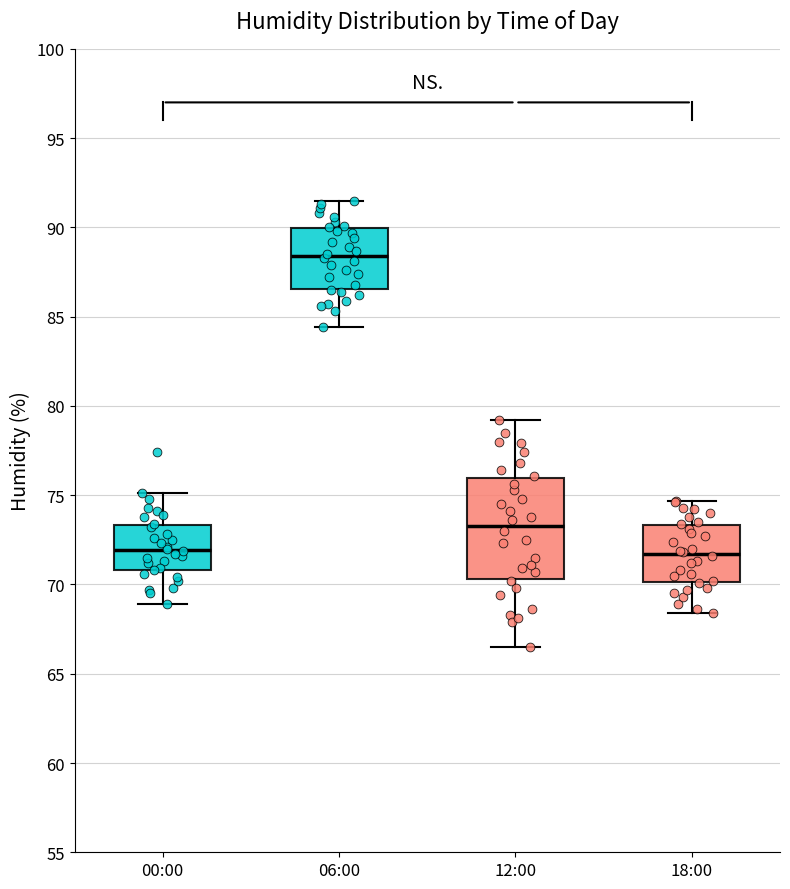

Reading left to right, read every box against the y-axis: the position of its median line, the range the box covers, and the ends of its whiskers. The values are not printed on the chart, so give them approximately, as read against the axis.

00:00: median 72.0, box 71.0 to 73.5, whiskers 69.0 to 75.0
06:00: median 88.5, box 86.5 to 90.0, whiskers 84.5 to 91.5
12:00: median 73.5, box 70.5 to 76.0, whiskers 66.5 to 79.0
18:00: median 71.5, box 70.0 to 73.5, whiskers 68.5 to 74.5